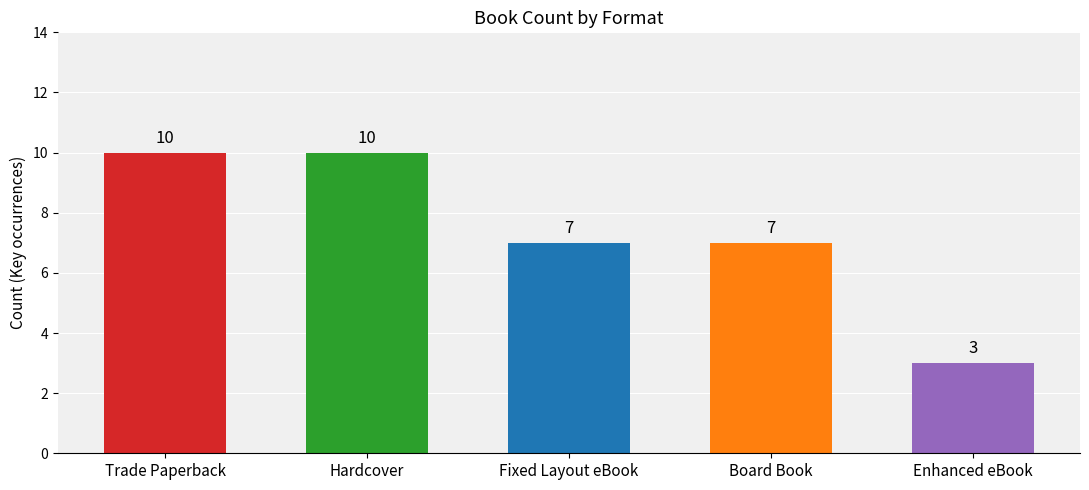

How many categories are shown in the chart?

5